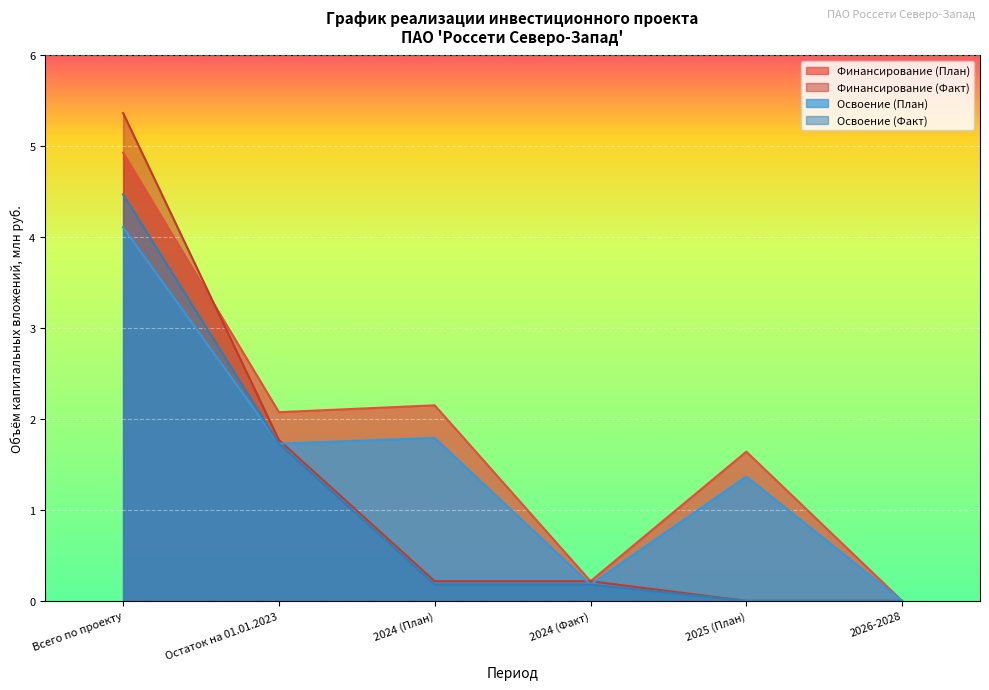

Which has a higher value, 2026-2028 or Остаток на 01.01.2023?

Остаток на 01.01.2023